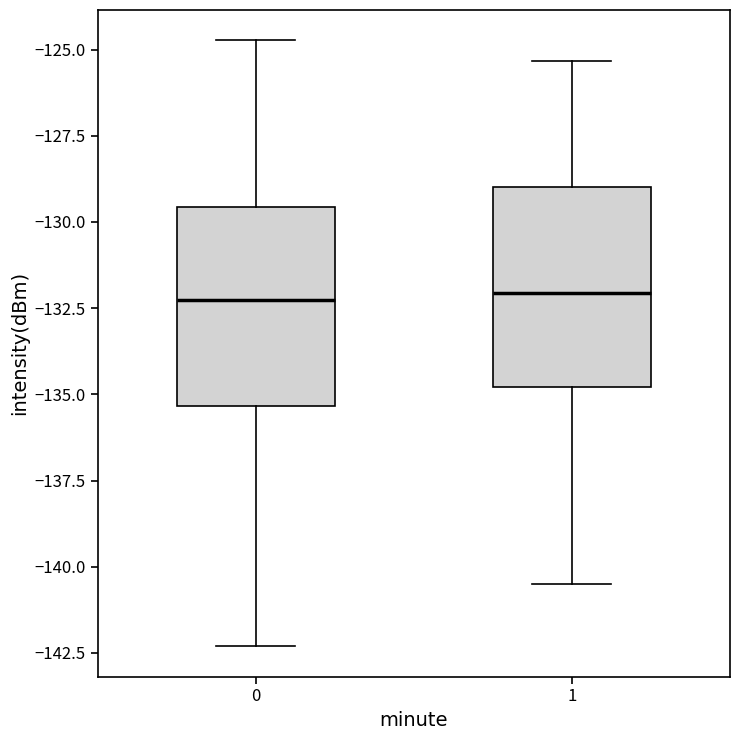

Reading left to right, transcribe this box plot: for each box, give where its median line is, the range the box spans, and where its two whiskers end, as read against the y-axis. The values are not printed on the chart, so give them approximately, as read against the axis.

0: median -132.5, box -135.5 to -129.5, whiskers -142.5 to -124.5
1: median -132.0, box -135.0 to -129.0, whiskers -140.5 to -125.5